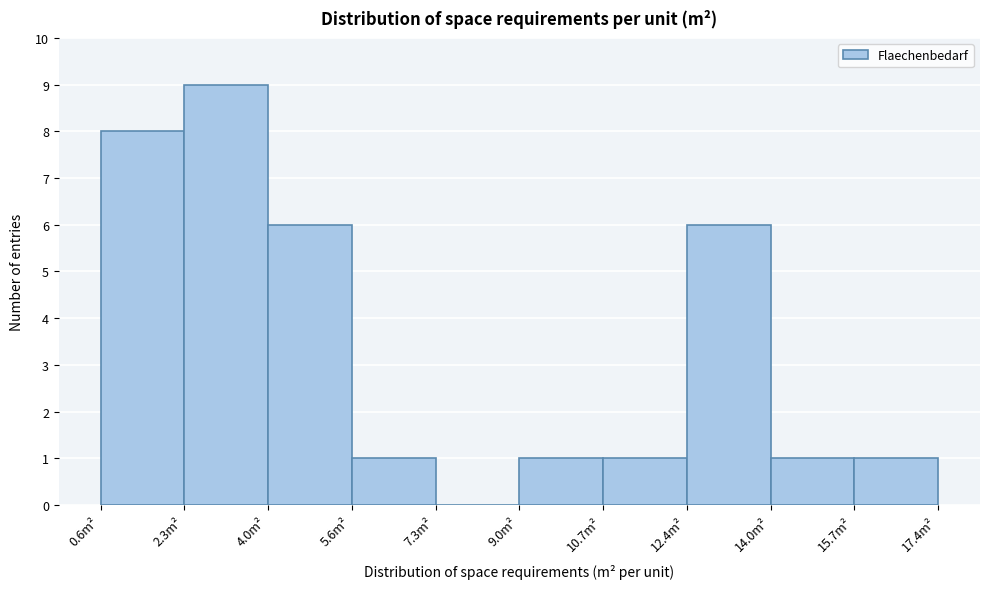

Over which range of the x-axis is the bar tallest?

2.28 to 3.96